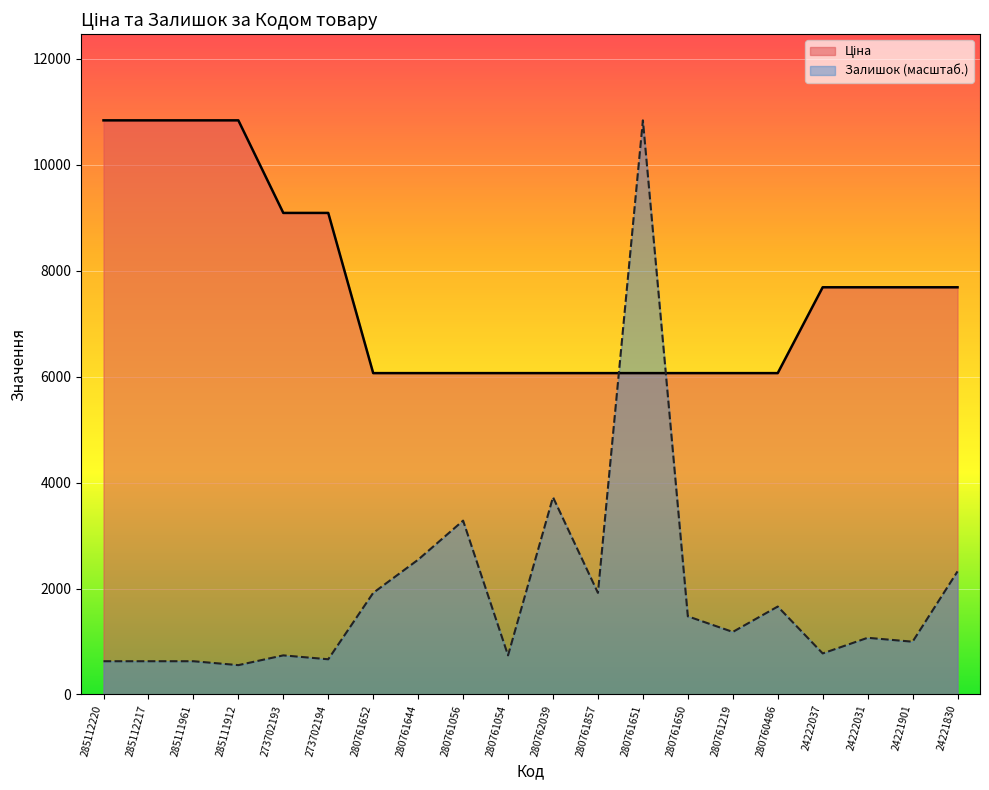

How many times do Залишок and Ціна cross each other?

2